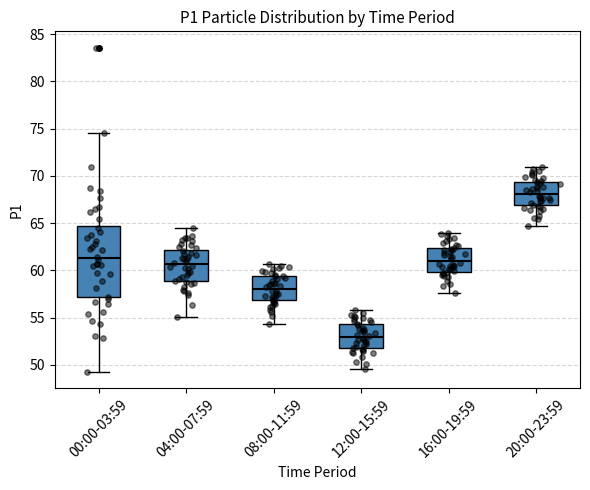

Which box's median line is the lowest?

12:00-15:59